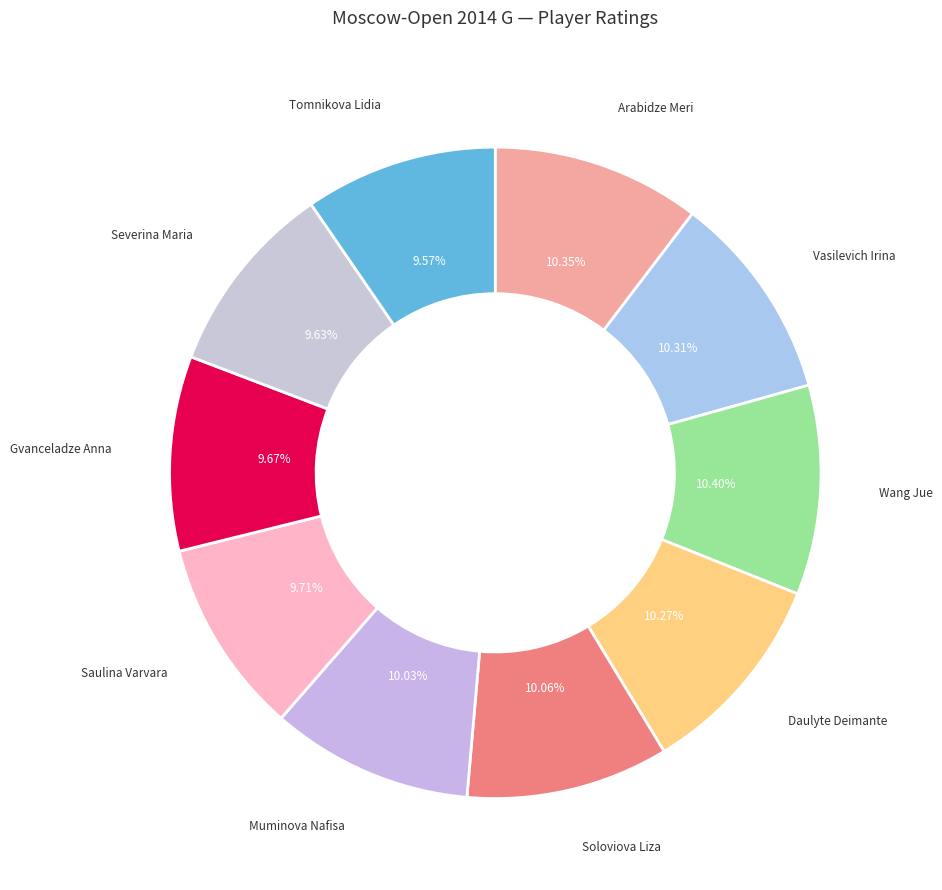

Is the sum of Wang Jue and Daulyte Deimante greater than half?

No